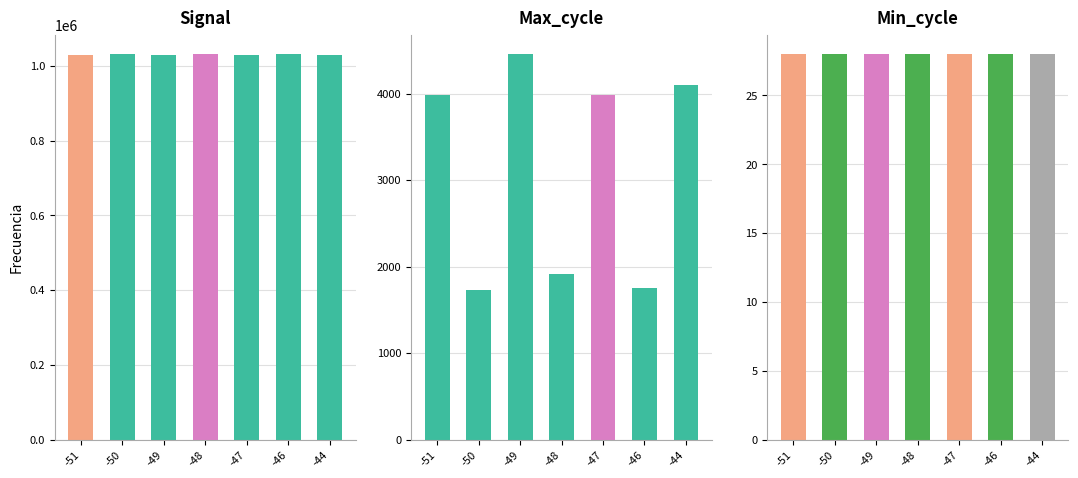

Rank the series at -51 from lowest to highest value.

Min_cycle, Max_cycle, Signal